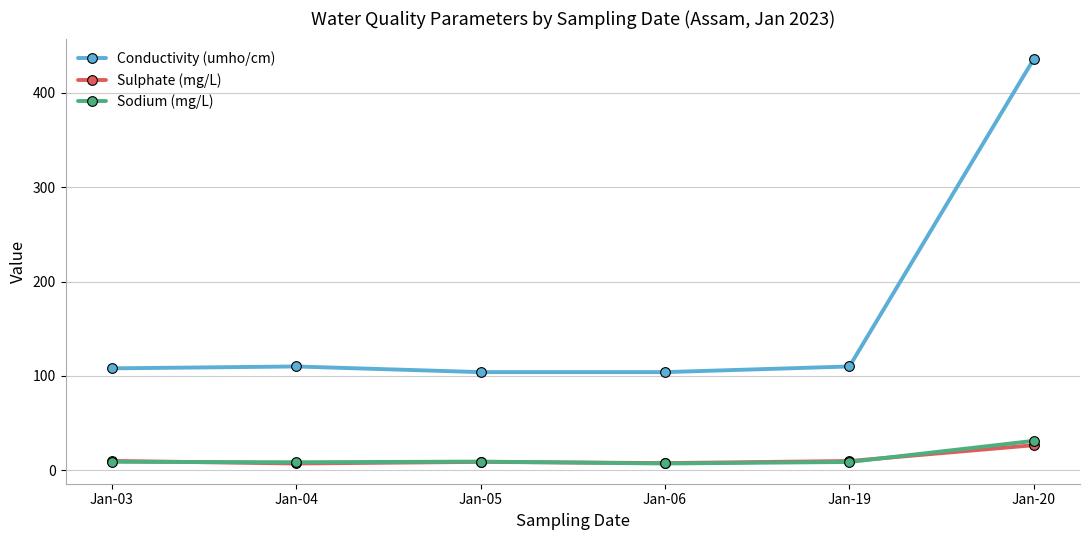

Which series ends up on top after the final intersection of Sulphate (mg/L) and Sodium (mg/L)?

Sodium (mg/L)